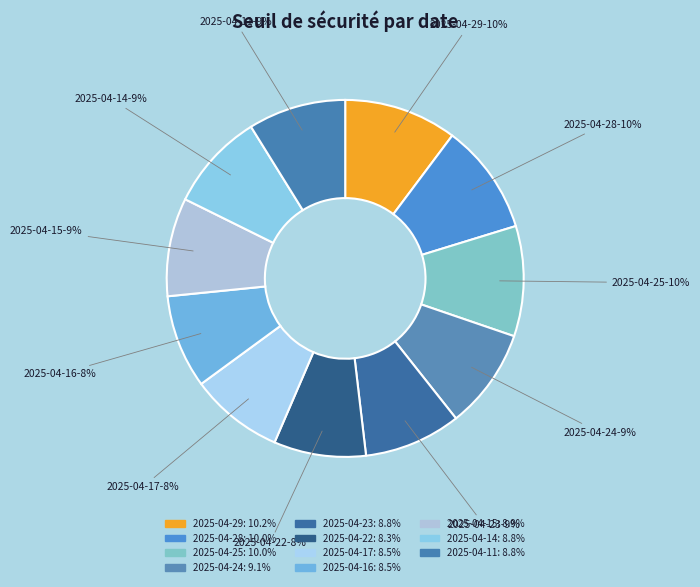

Is it true that 2025-04-23 is 9% of the pie?

True